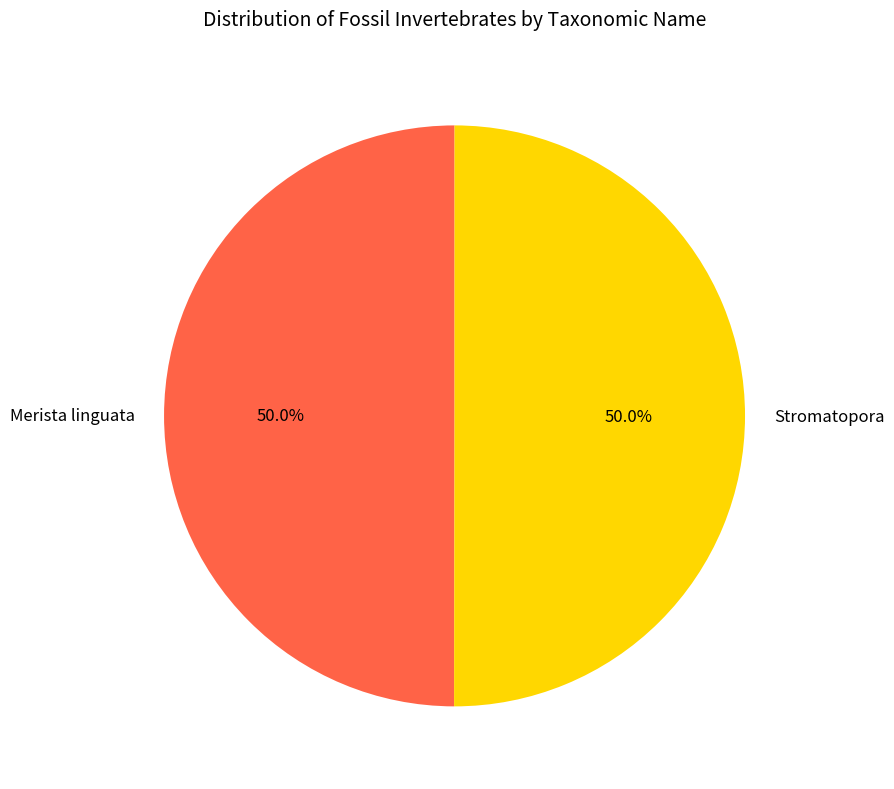

Combined, do Stromatopora and Merista linguata account for over 50%?

Yes